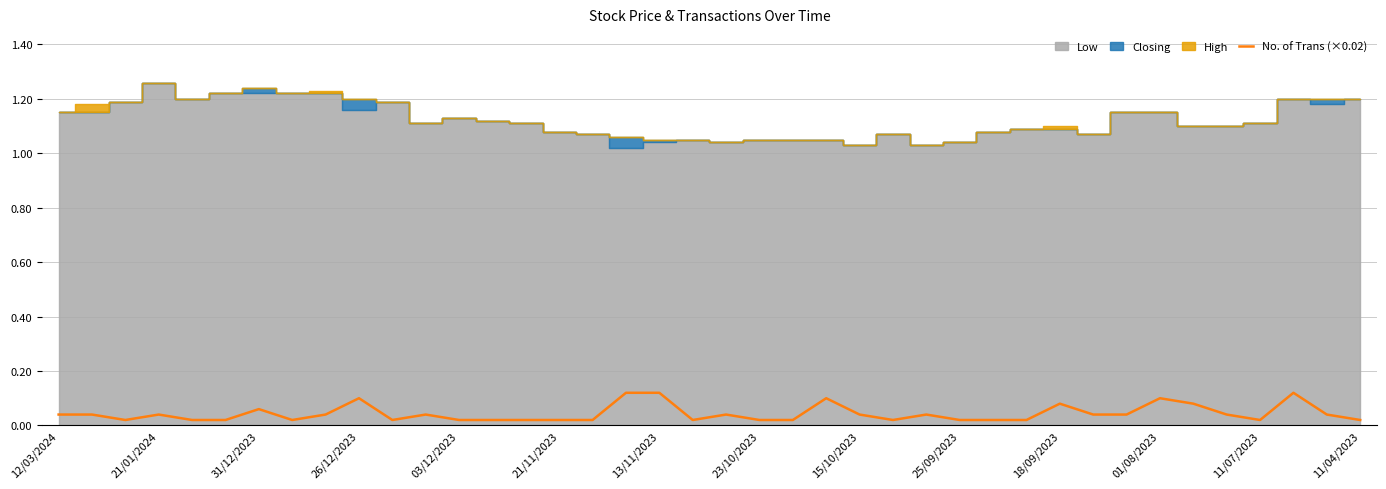

Reading right to left, extract all data points from this chart.

0.0	0.0	0.1	0.0	0.0	0.1	0.1	0.0	0.0	0.1	0.0	0.0	0.0	0.0	0.0	0.0	0.1	0.0	0.0	0.0	0.0	0.1	0.1	0.0	0.0	0.0	0.0	0.0	0.0	0.0	0.1	0.0	0.0	0.1	0.0	0.0	0.0	0.0	0.0	0.0